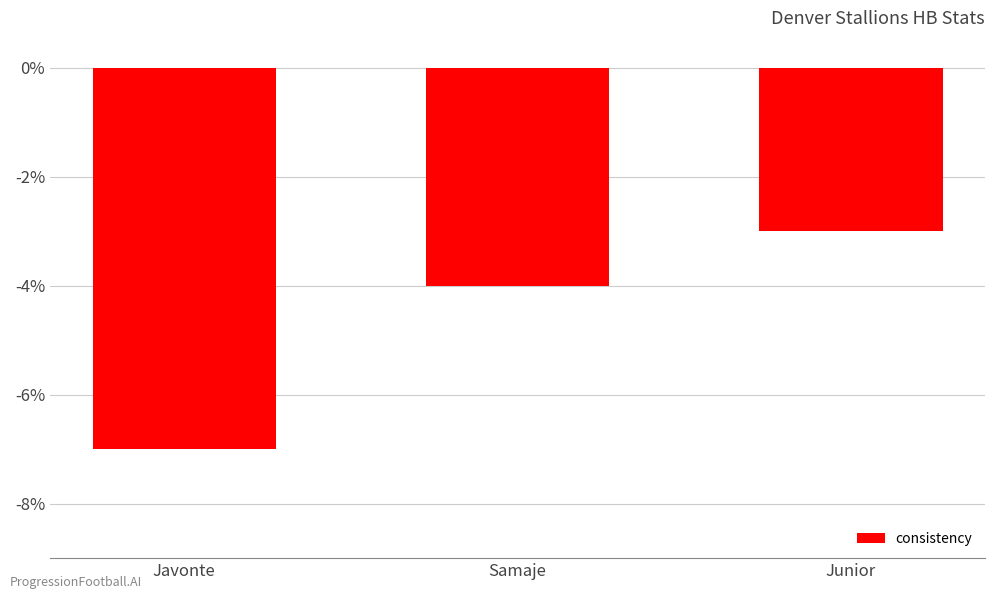

Reading left to right, extract all data points from this chart.

-7	-4	-3